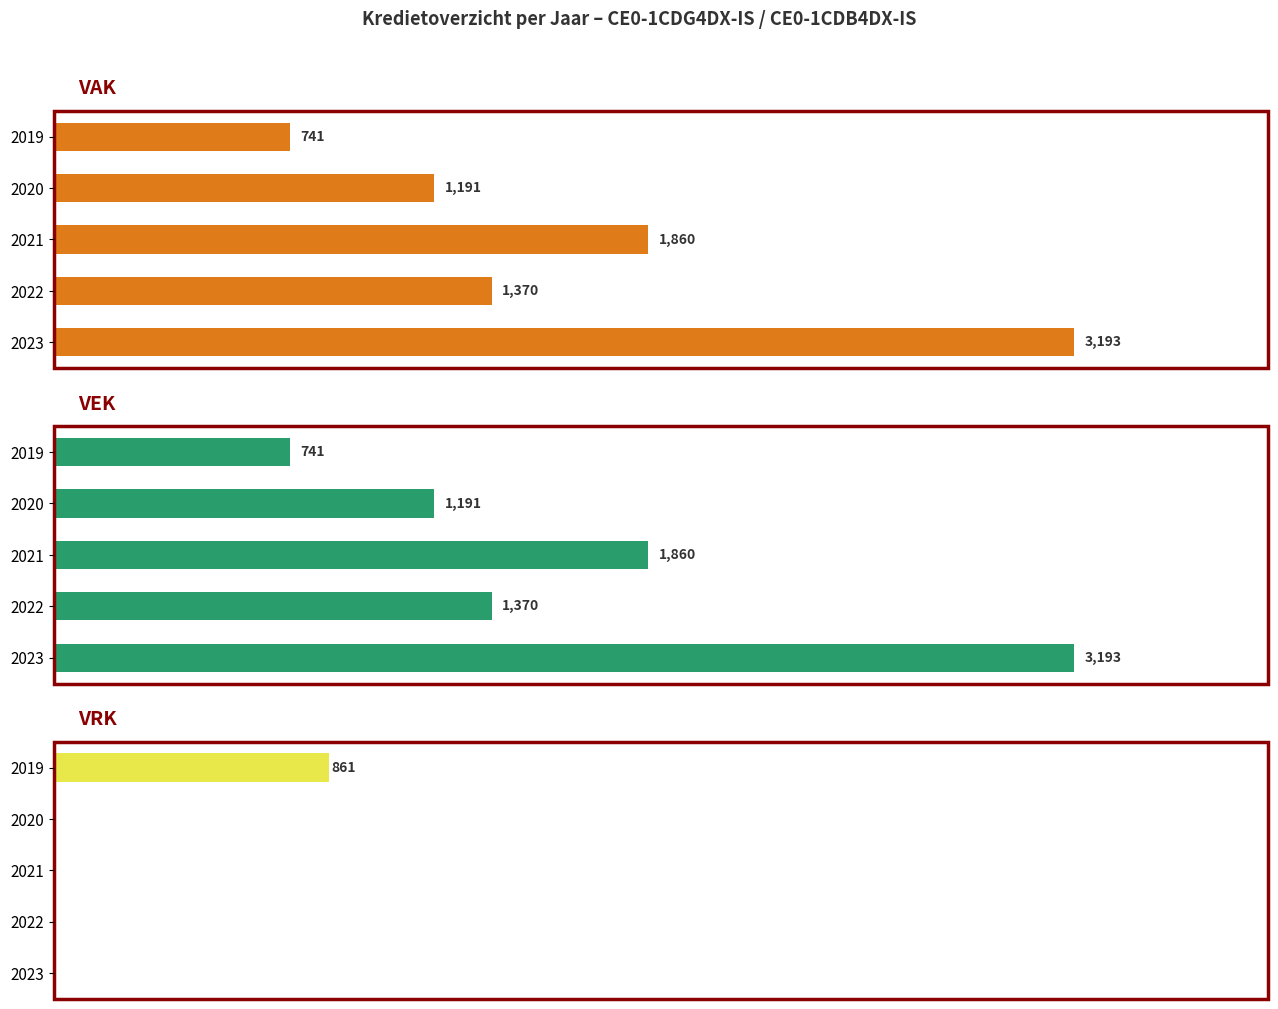

What is the total value across all series at 0?

6386